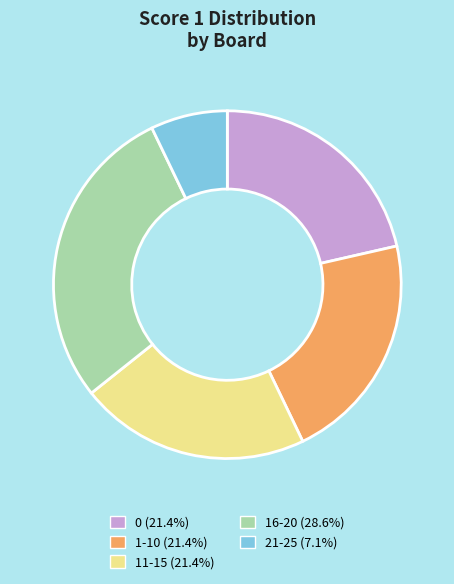

Count the number of slices in the pie.

5